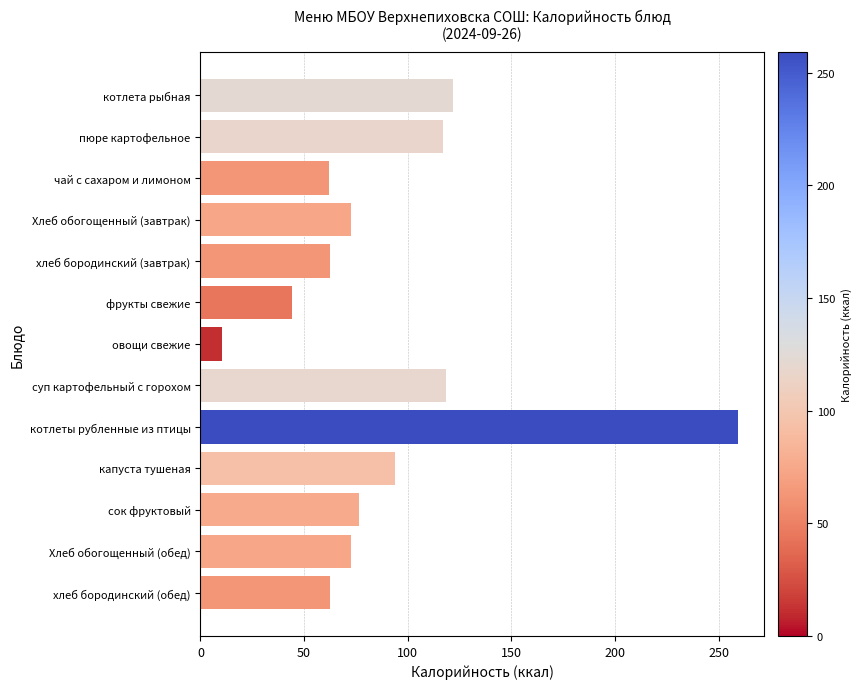

What is the label of the 9th bar from the bottom?

хлеб бородинский (завтрак)